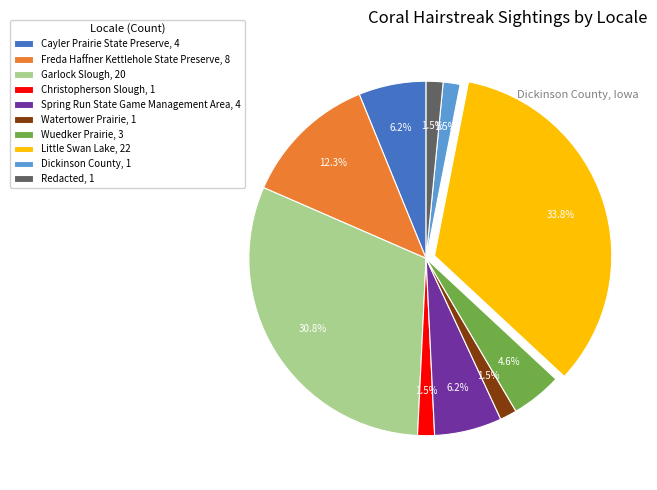

Which slice is the largest?

Little Swan Lake